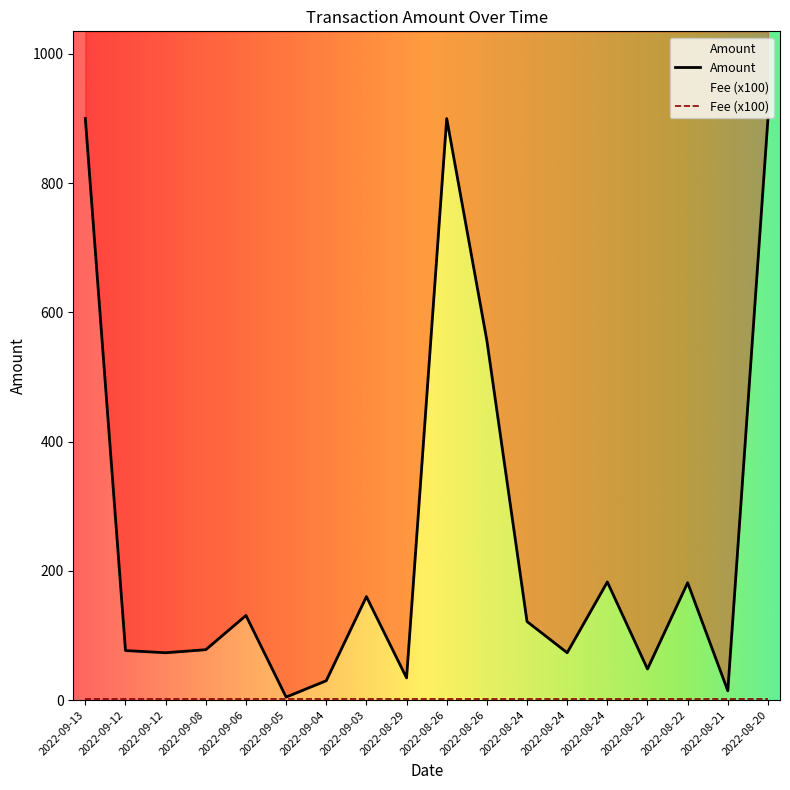

At which category does the chart reach its peak across all series?

2022-09-13